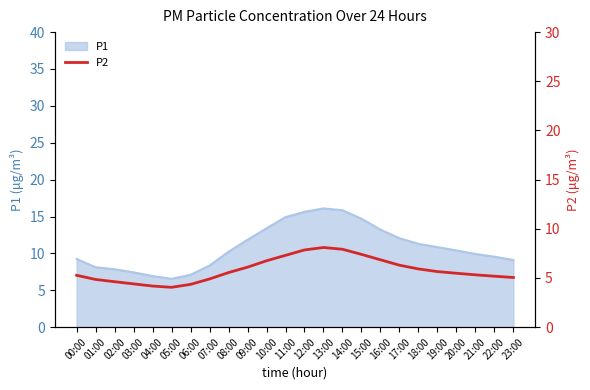

The P1 series shows 13.7 at 23:00. True or false?

False